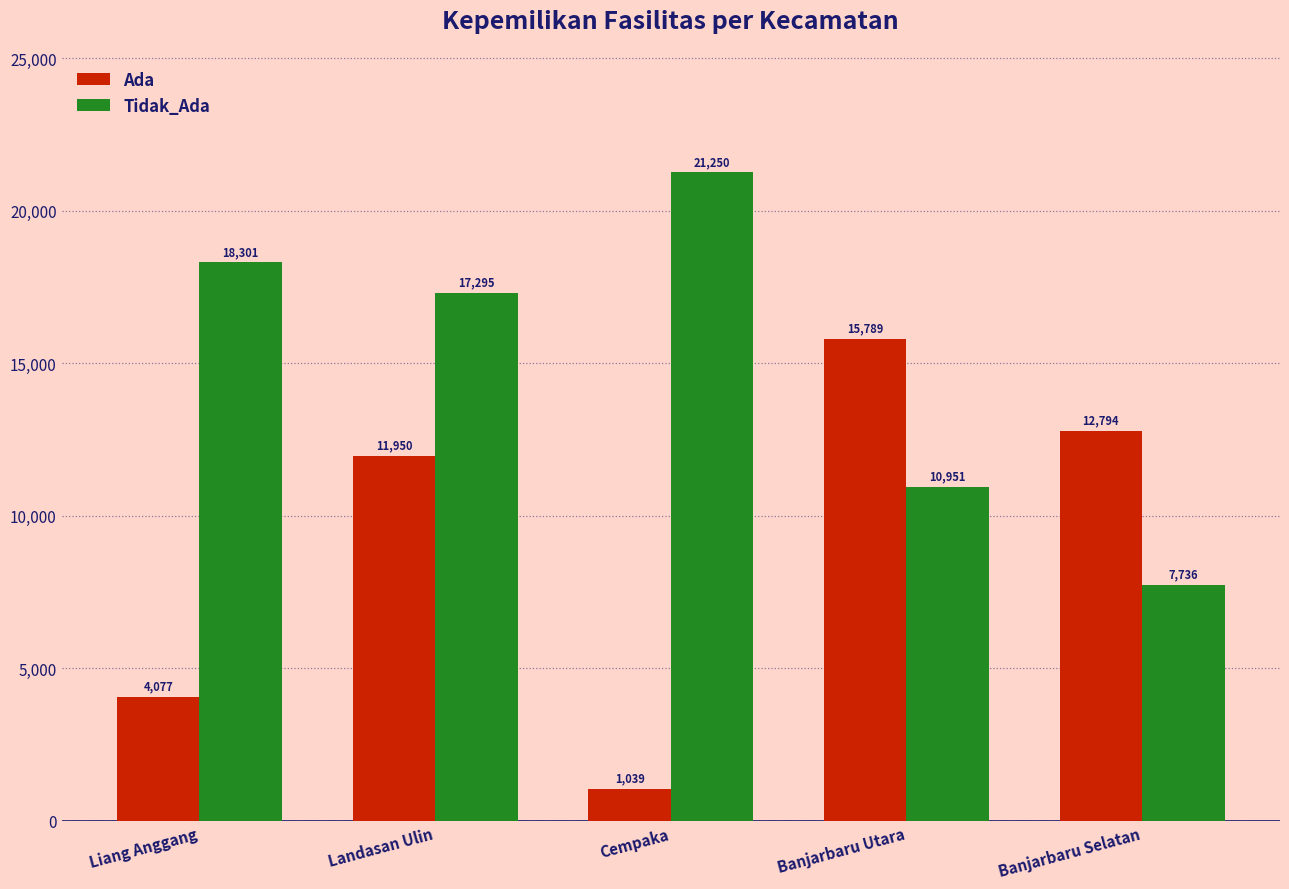

What is the lowest value of the Tidak_Ada series?

7736